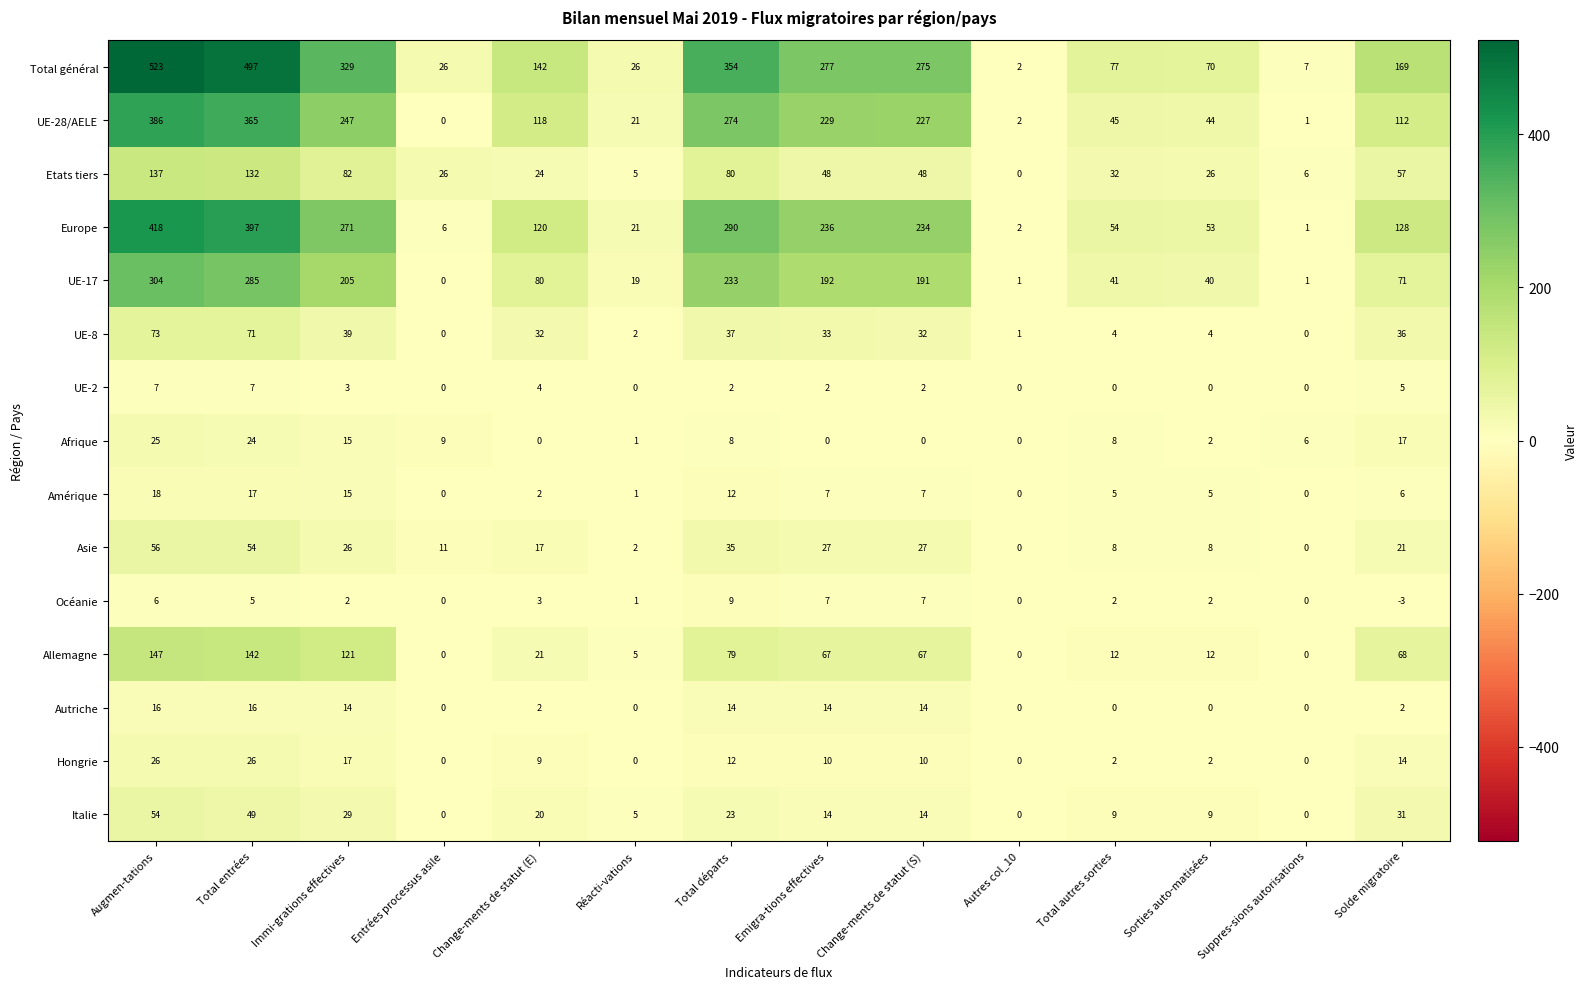

What is the difference between the maximum and minimum values in the Autriche series?

16